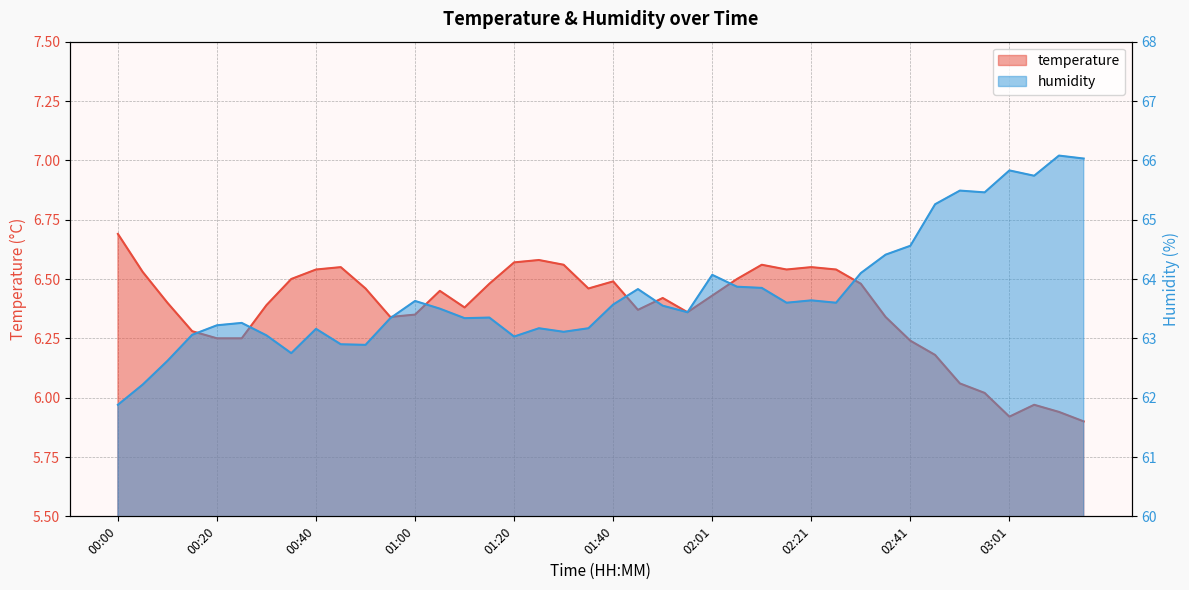

What is the lowest value of the temperature series?

5.9